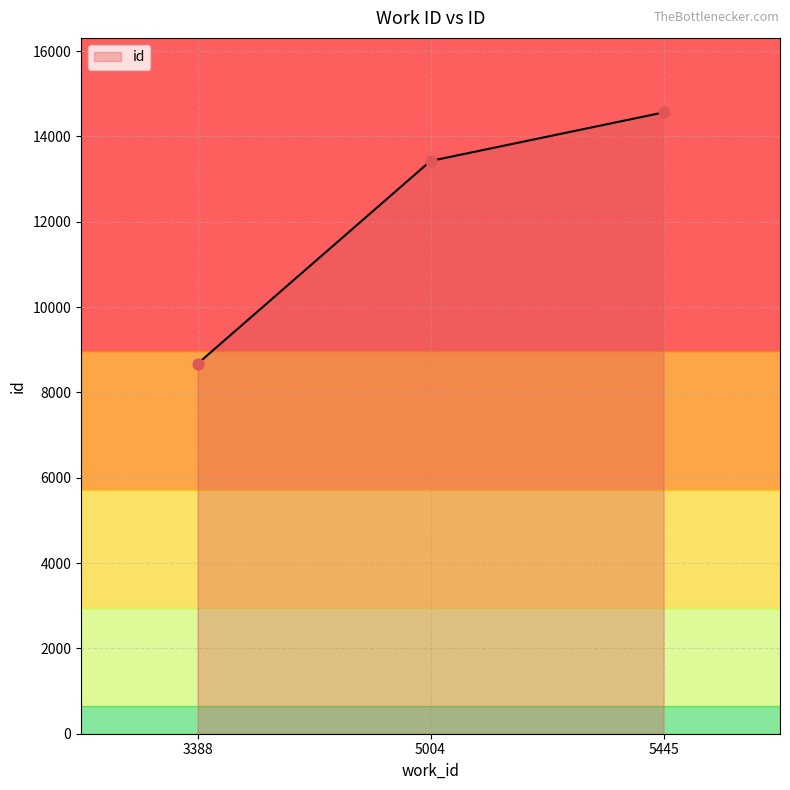

What is the change in value from 3388 to 5445?

+5891